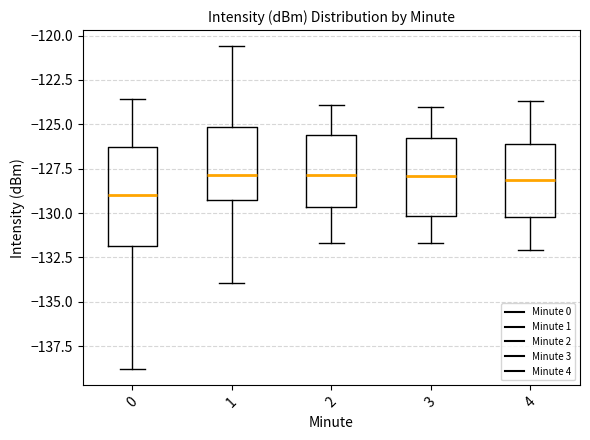

Reading left to right, transcribe this box plot: for each box, give where its median line is, the range the box spans, and where its two whiskers end, as read against the y-axis. The values are not printed on the chart, so give them approximately, as read against the axis.

0: median -129.0, box -132.0 to -126.5, whiskers -139.0 to -123.5
1: median -128.0, box -129.5 to -125.0, whiskers -134.0 to -120.5
2: median -128.0, box -129.5 to -125.5, whiskers -131.5 to -124.0
3: median -128.0, box -130.0 to -125.5, whiskers -131.5 to -124.0
4: median -128.0, box -130.0 to -126.0, whiskers -132.0 to -123.5